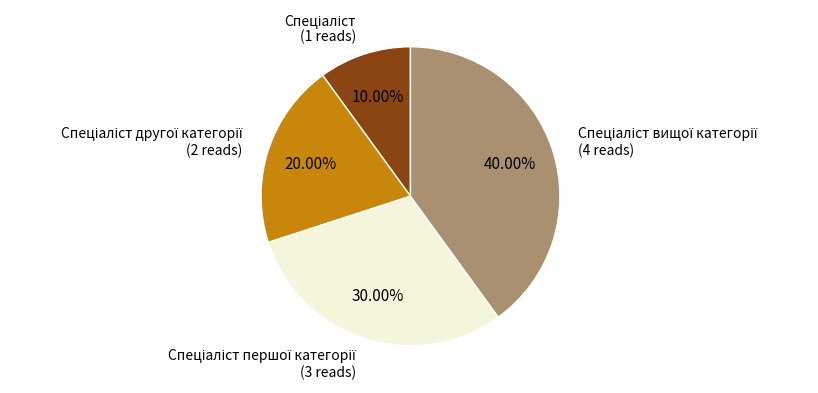

Is there a majority slice in this chart?

No